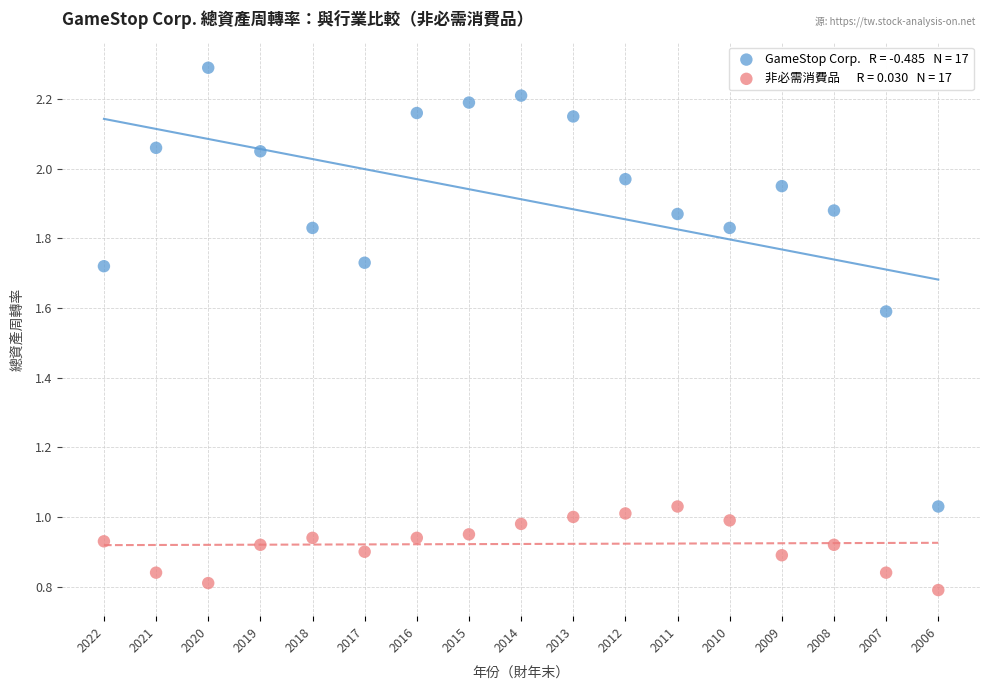

Across all data points, what is the range of Y values (max minus min)?

1.5